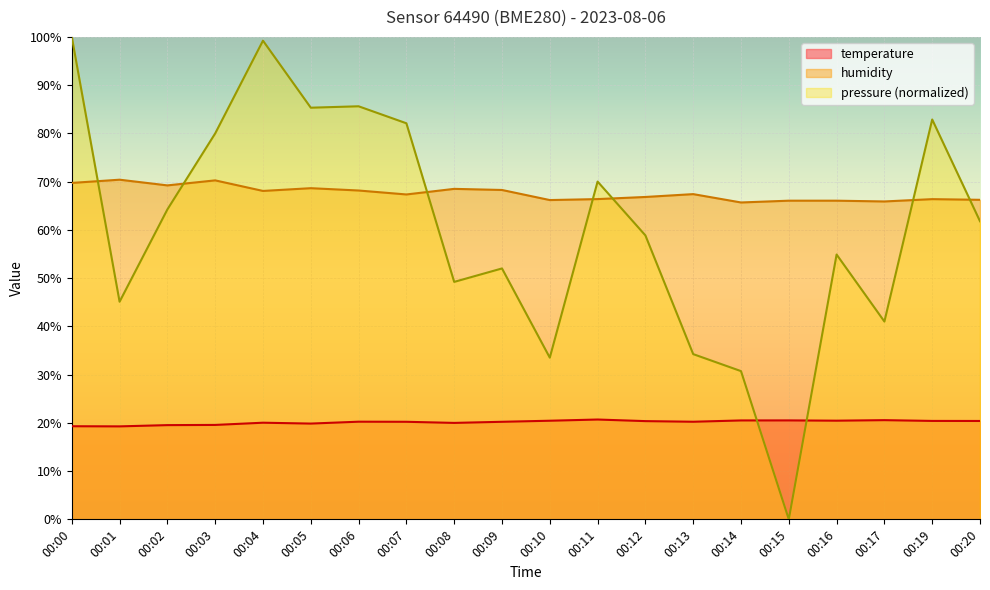

At which label does temperature first exceed 20?

00:04